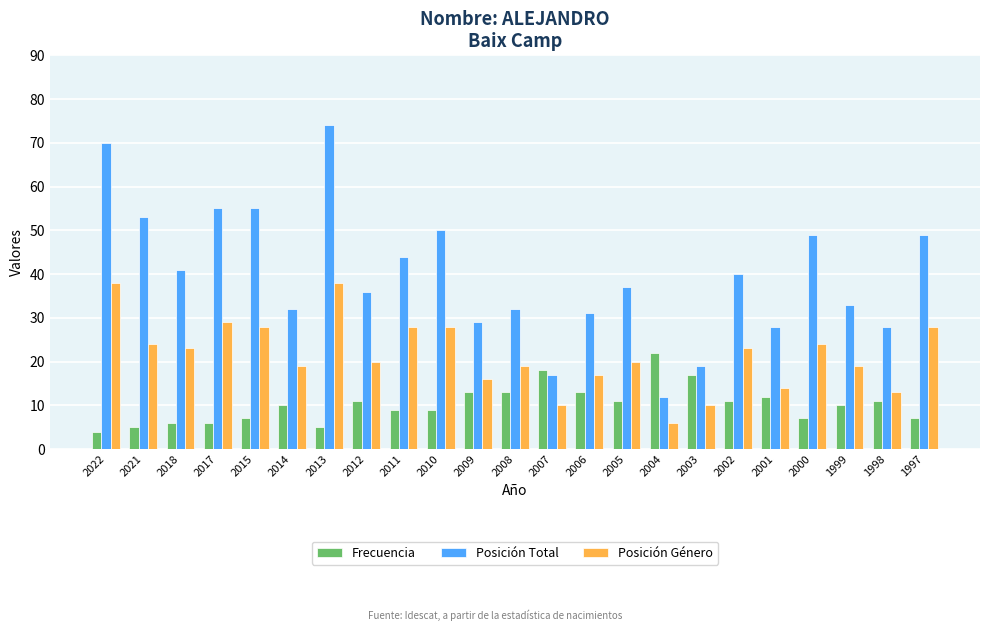

Does the chart contain stacked bars?

No